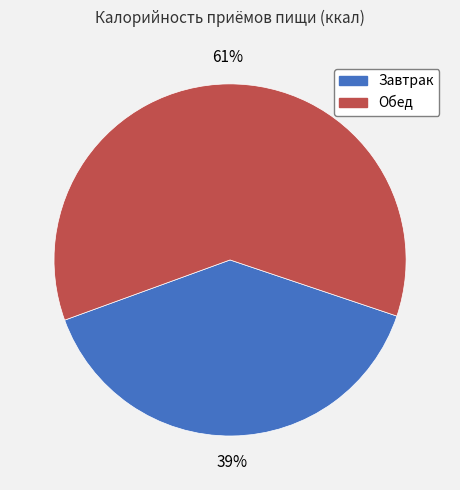

Rank the categories by value from highest to lowest.

Обед, Завтрак